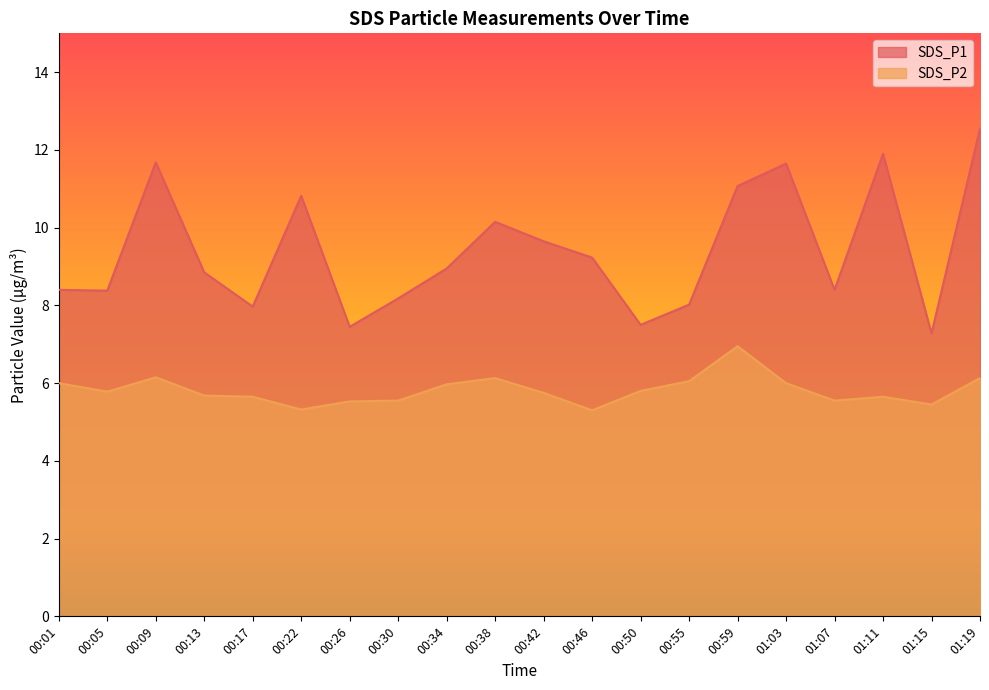

Which series has the widest spread of values?

SDS_P1